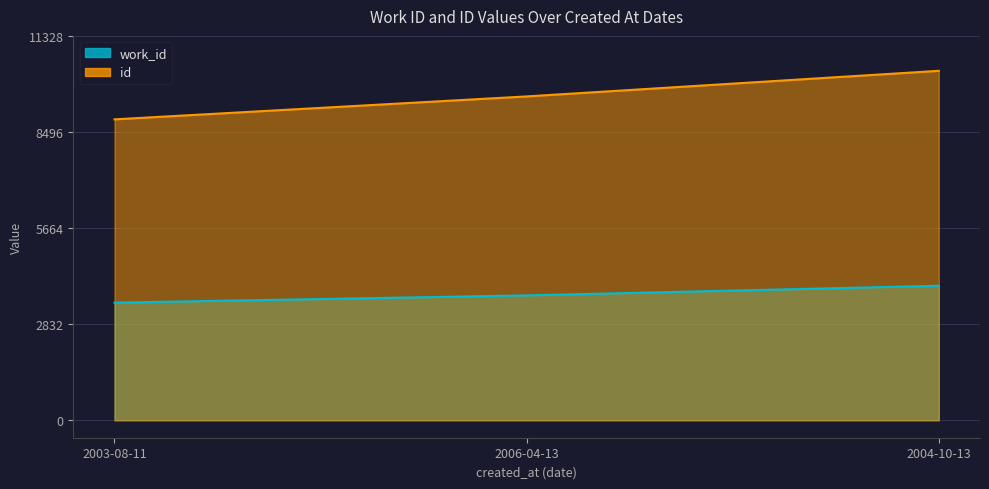

Does the chart have visible grid lines?

Yes